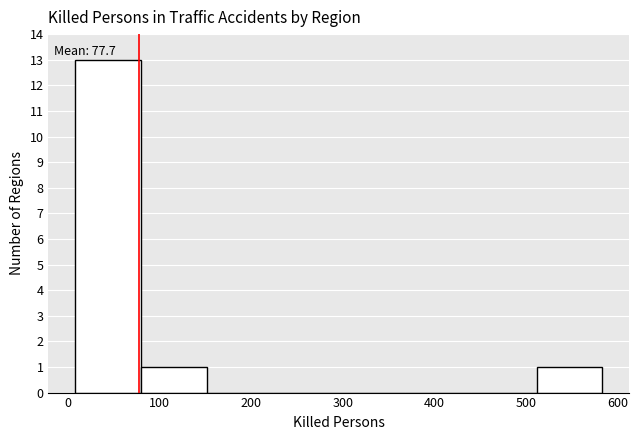

Which range on the x-axis has the tallest bar?

10 to 80